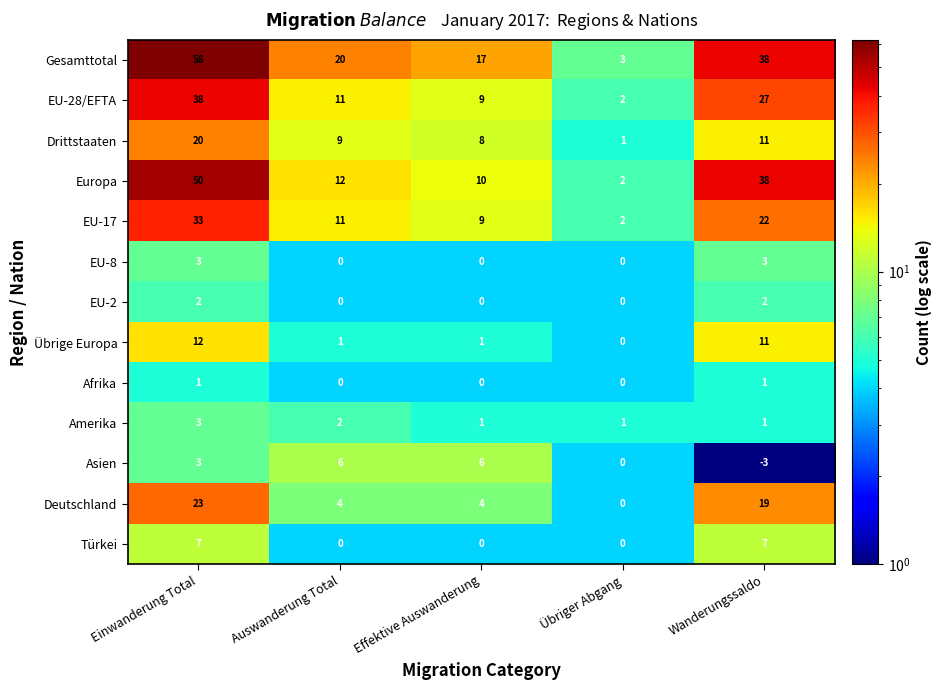

The Asien series shows 2 at Einwanderung Total. True or false?

False